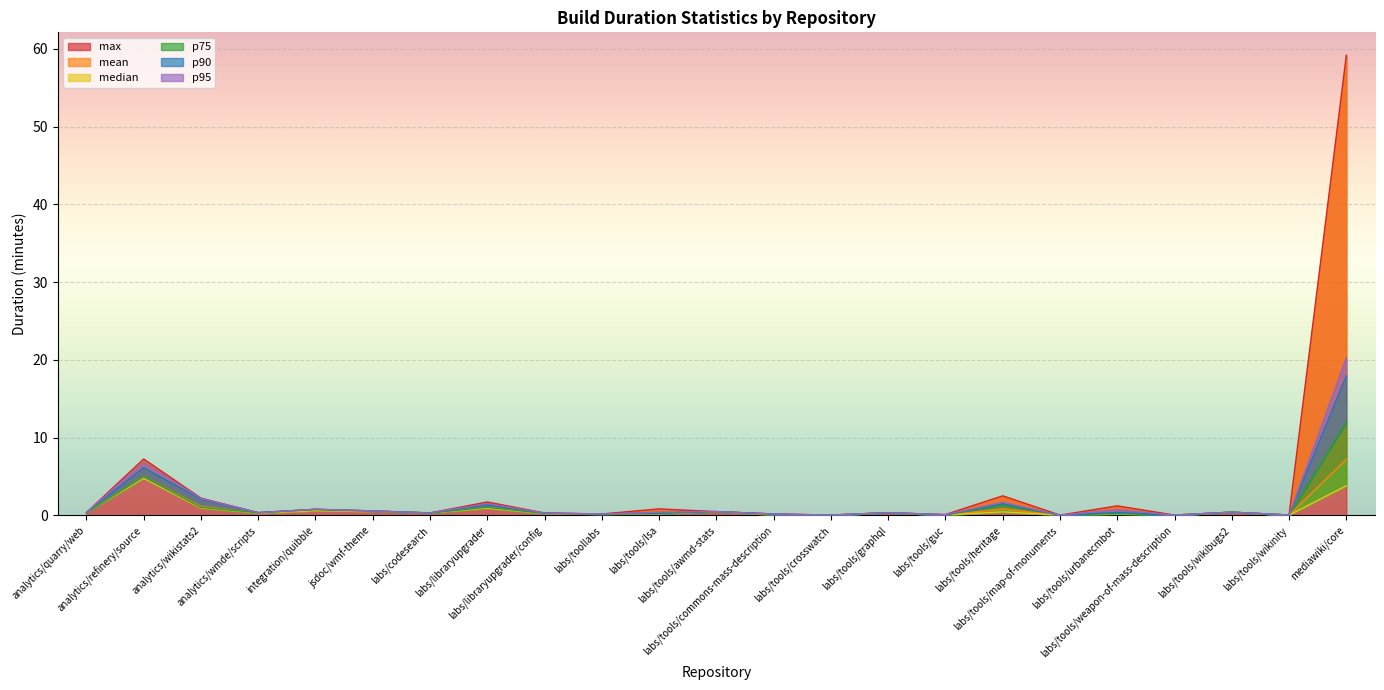

At which category does p75 reach its first local peak?

analytics/refinery/source